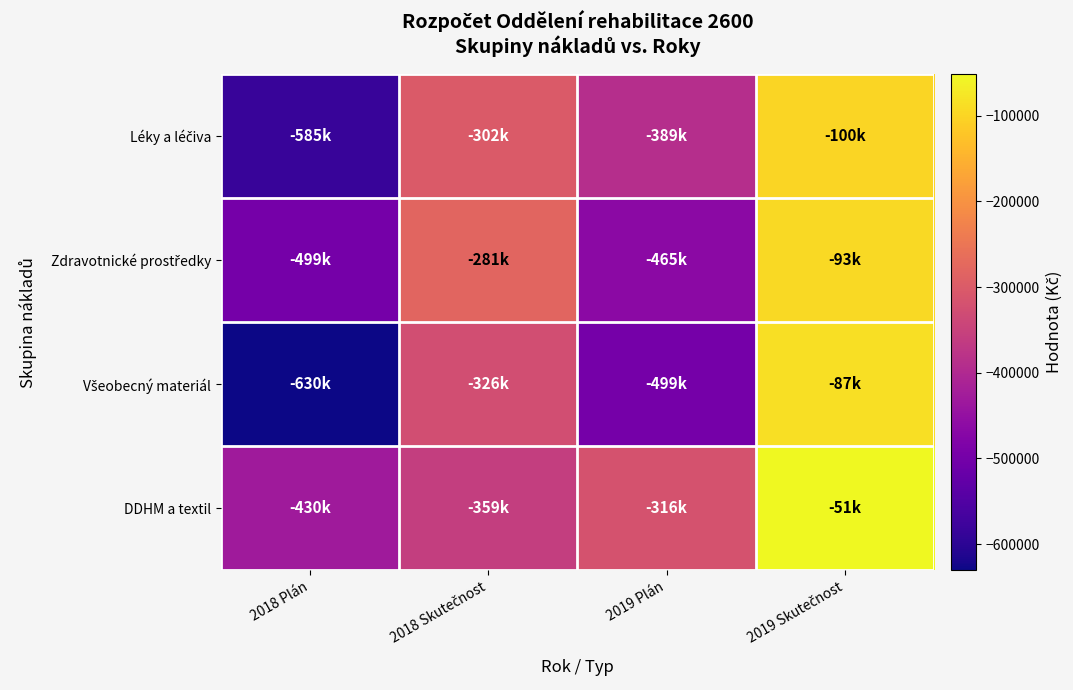

What is the total value across all series at 2019 Skutečnost?

-331944.7